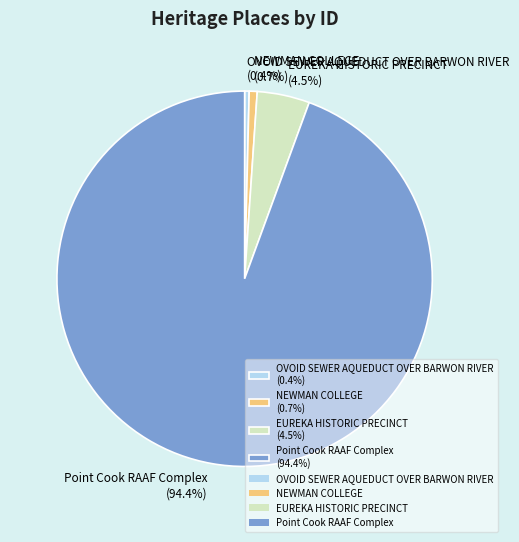

How many segments does this pie chart have?

4